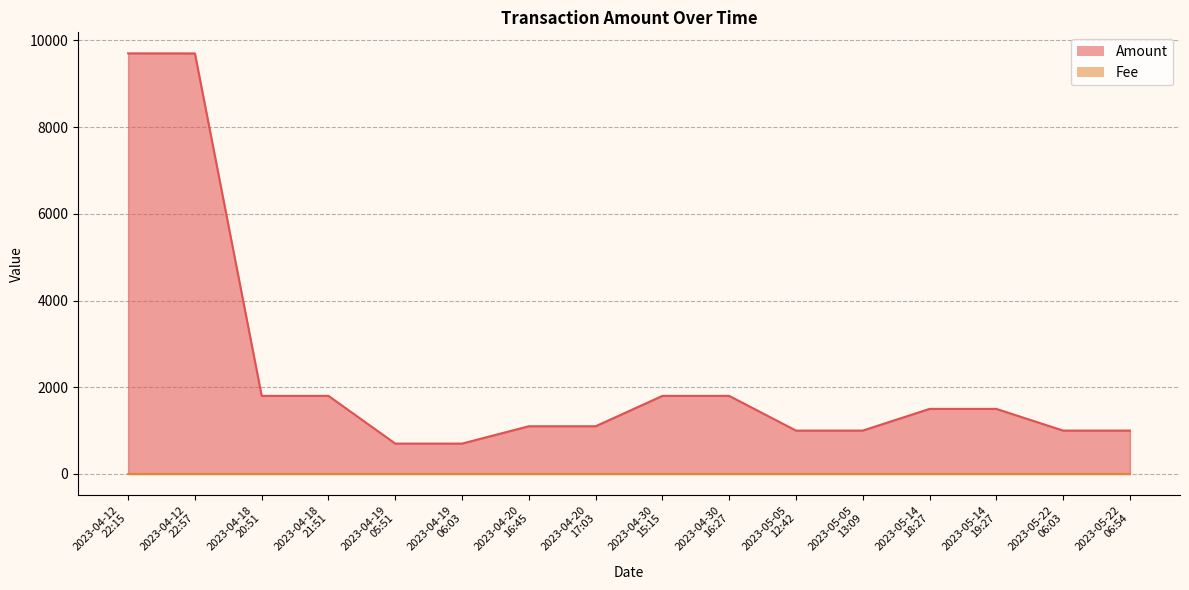

Read the Amount value at 2023-05-14
18:27.

1500.0